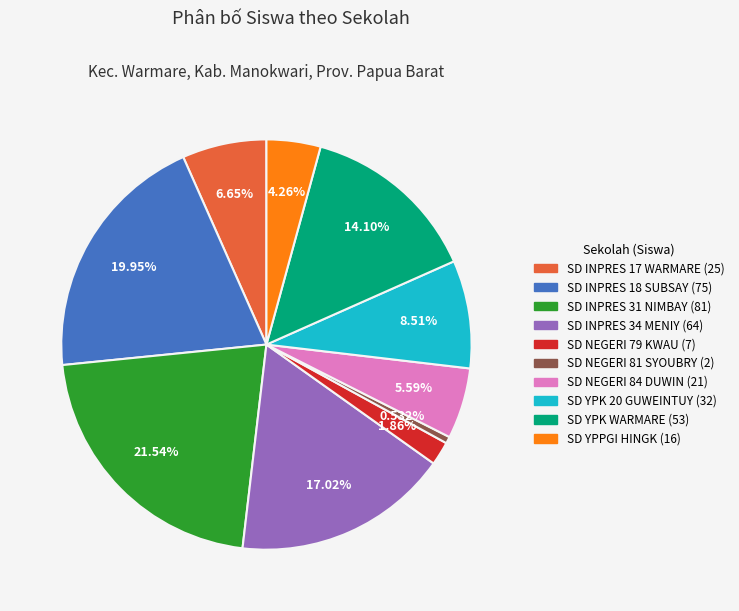

What is the largest slice in the pie chart?

SD INPRES 31 NIMBAY